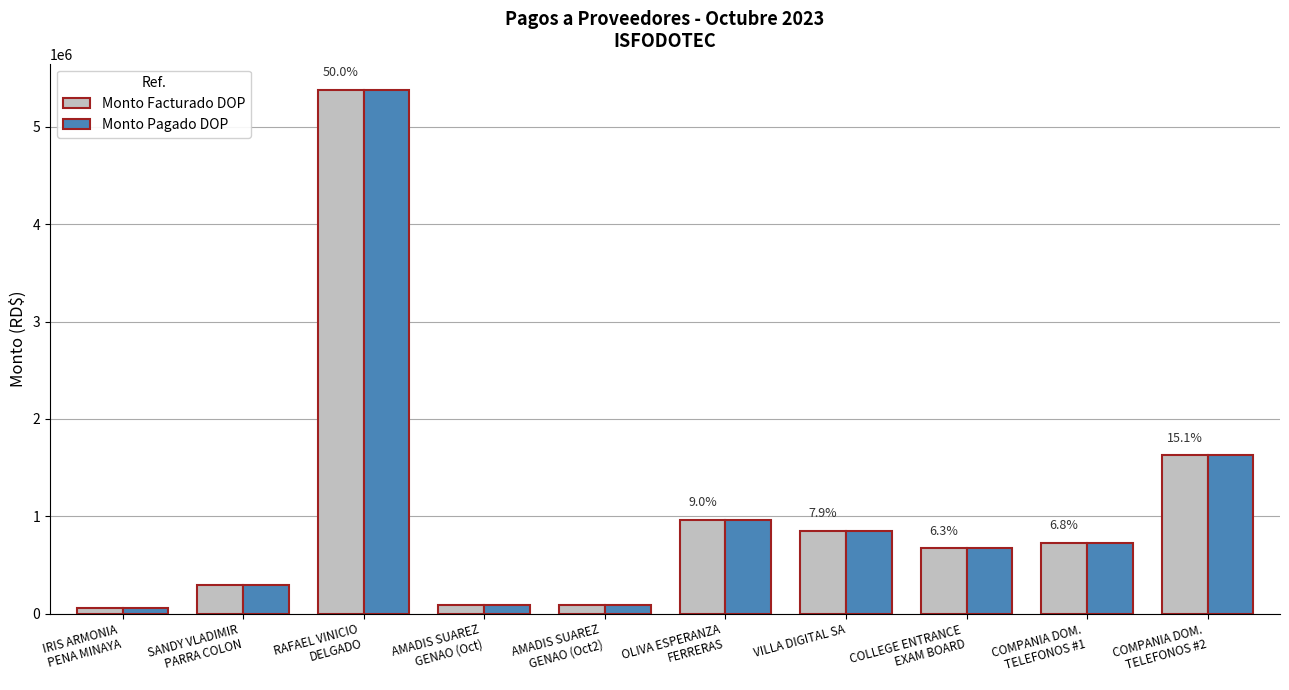

Is the value of Monto Pagado DOP at SANDY VLADIMIR
PARRA COLON greater than the value of Monto Facturado DOP at COLLEGE ENTRANCE
EXAM BOARD?

No